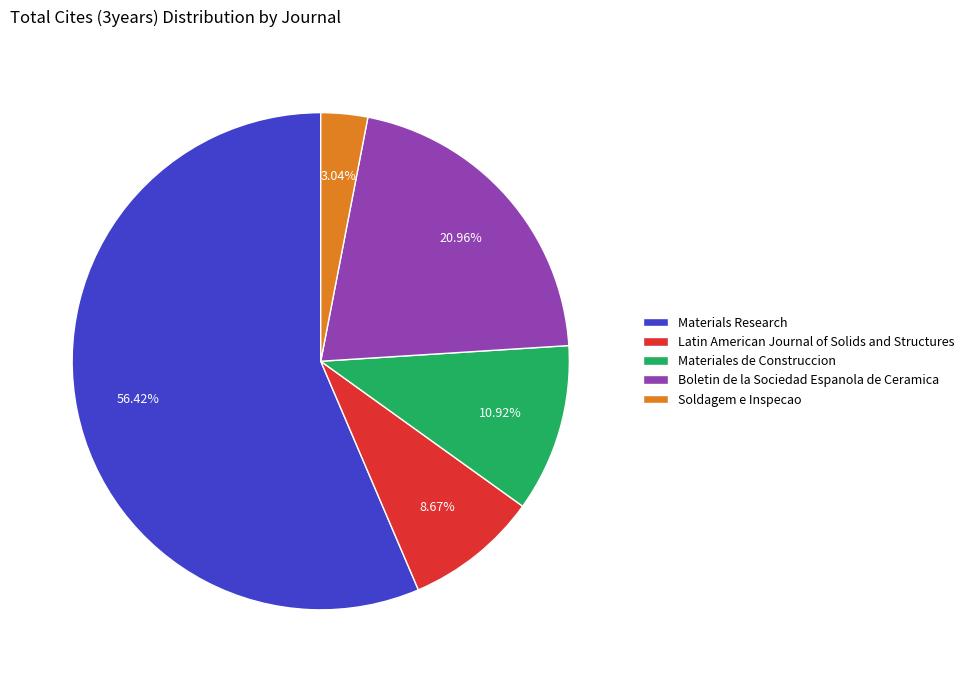

Count the number of slices in the pie.

5